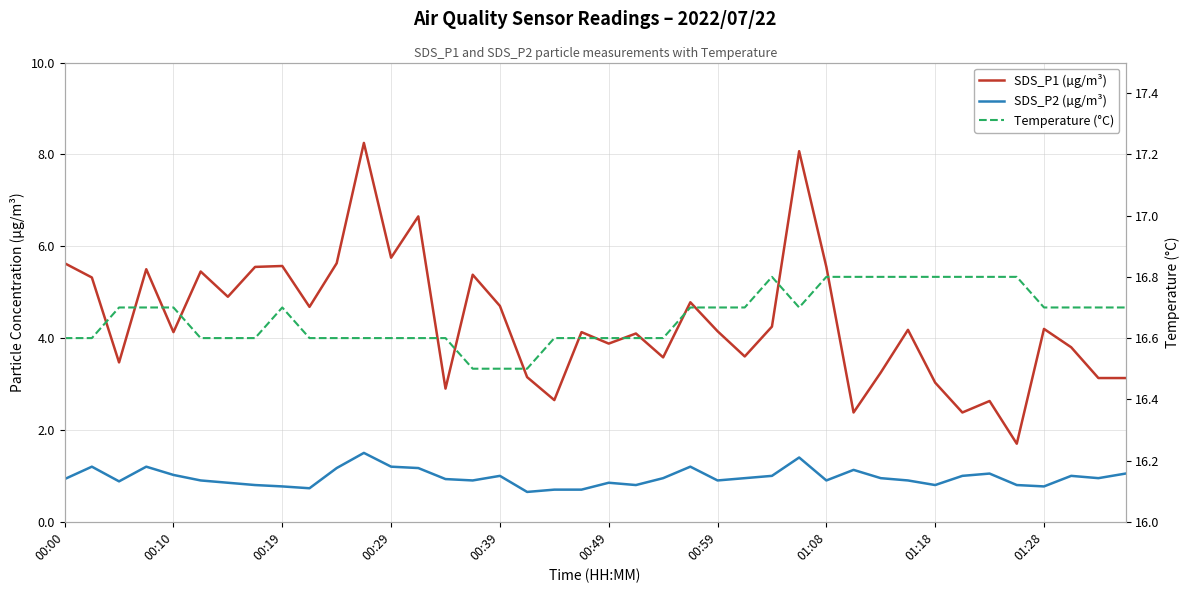

True or false: SDS_P1 (µg/m³) has more than 1 points higher than both neighbors.

True